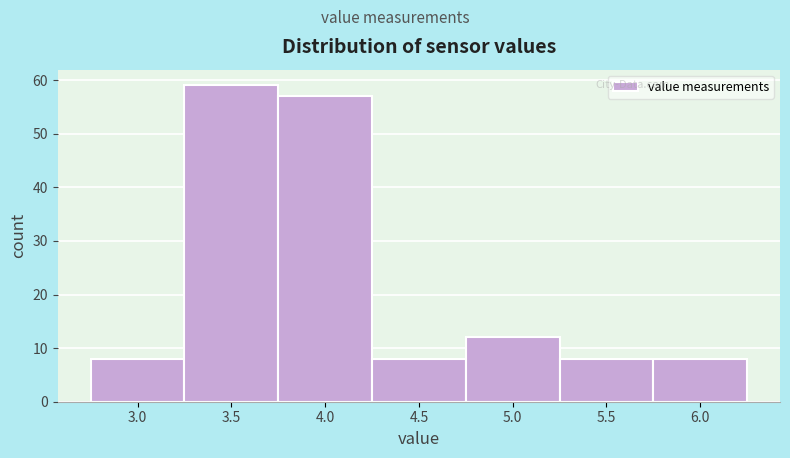

Reading left to right, list all the values displayed in this chart.

8	59	57	8	12	8	8